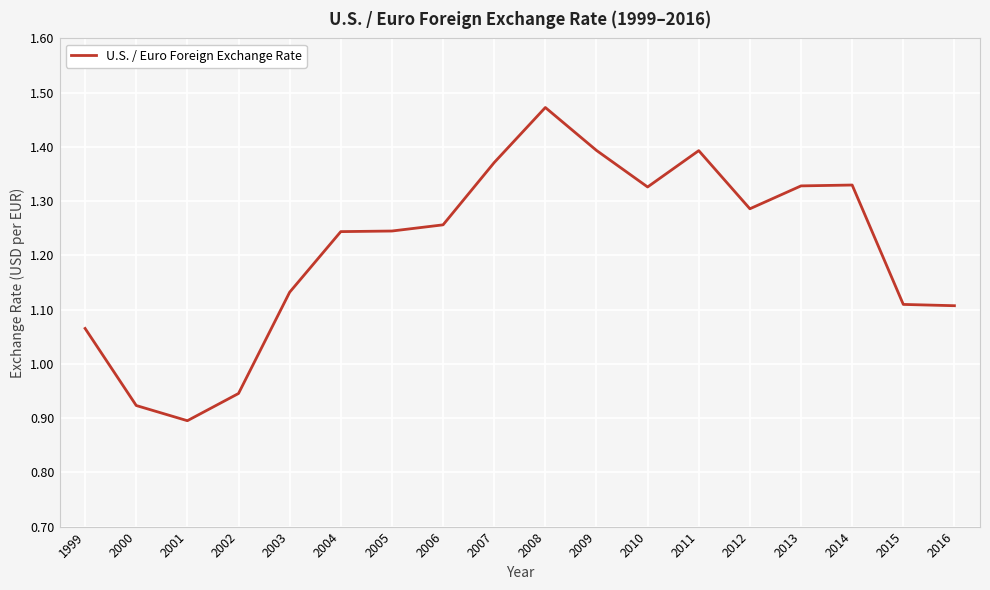

At which label does the data first exceed 1?

1999